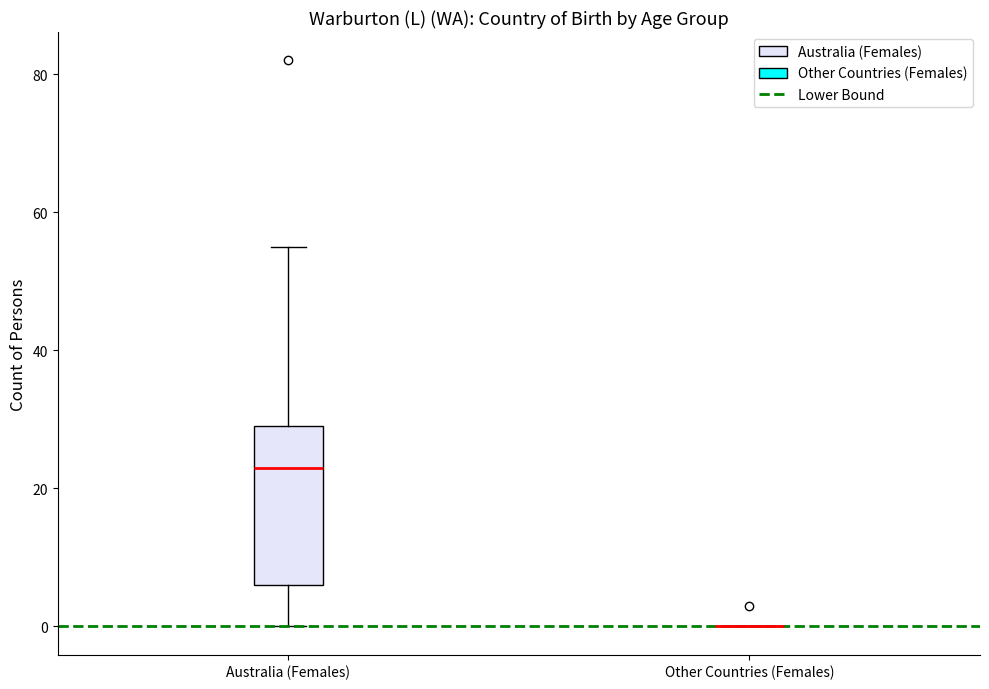

Reading left to right, transcribe this box plot: for each box, give where its median line is, the range the box spans, and where its two whiskers end, as read against the y-axis. The values are not printed on the chart, so give them approximately, as read against the axis.

Australia (Females): median 24, box 6 to 30, whiskers 0 to 56
Other Countries (Females): box collapsed to a line at 0, whiskers 0 to 0